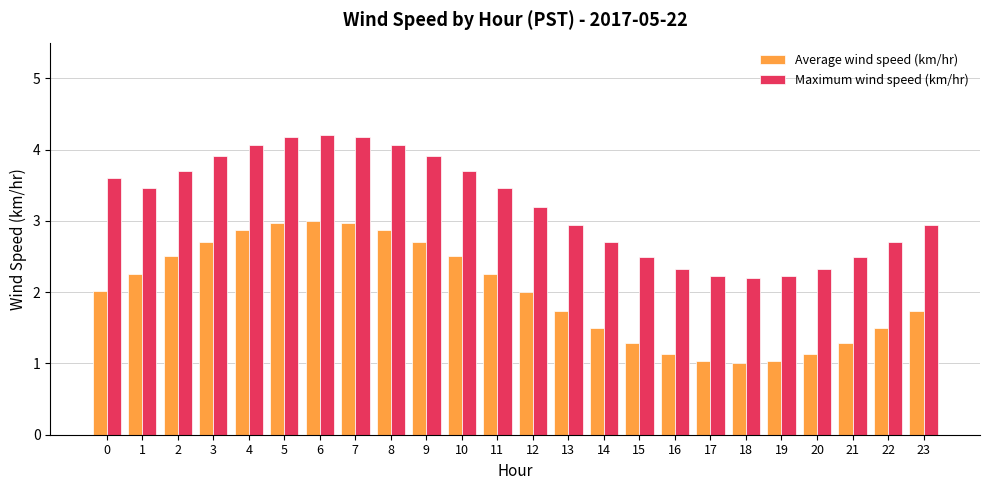

What is the greatest value displayed?

4.2